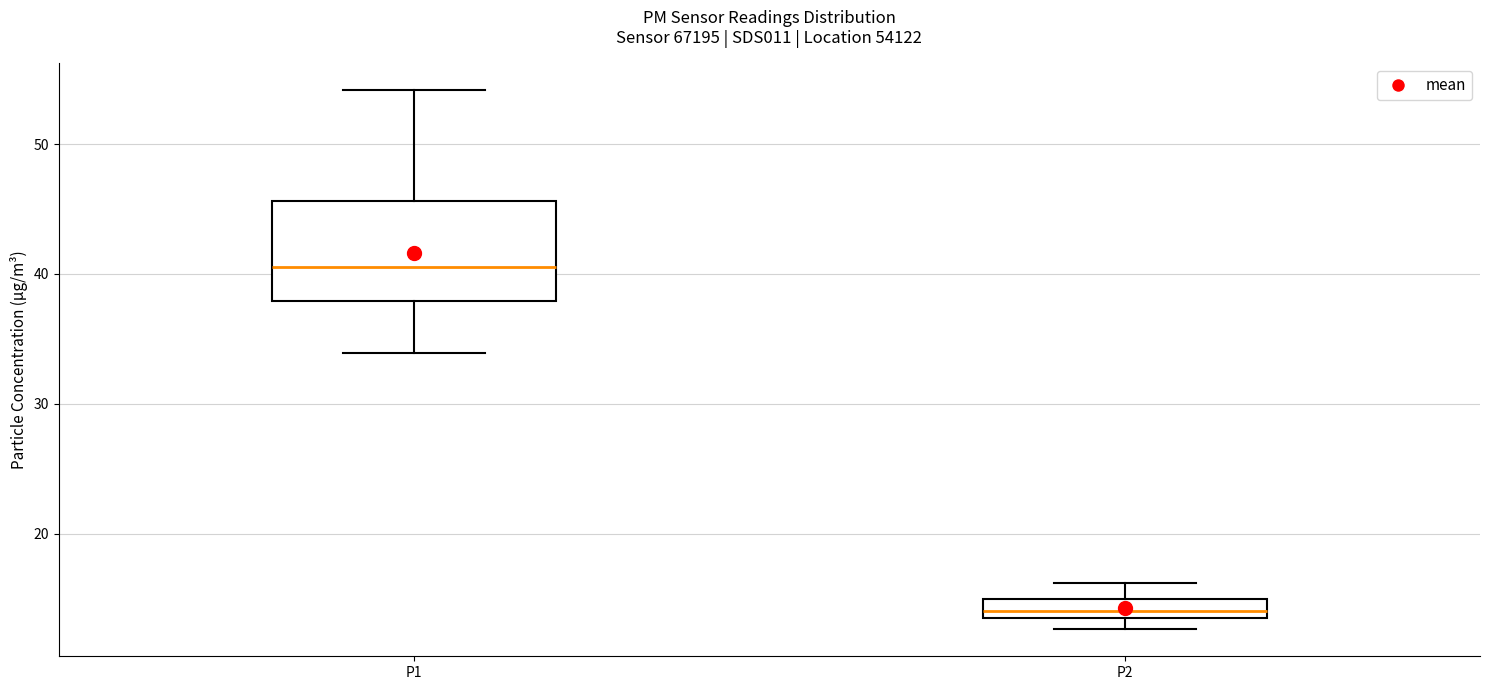

Which box has the highest median line?

P1